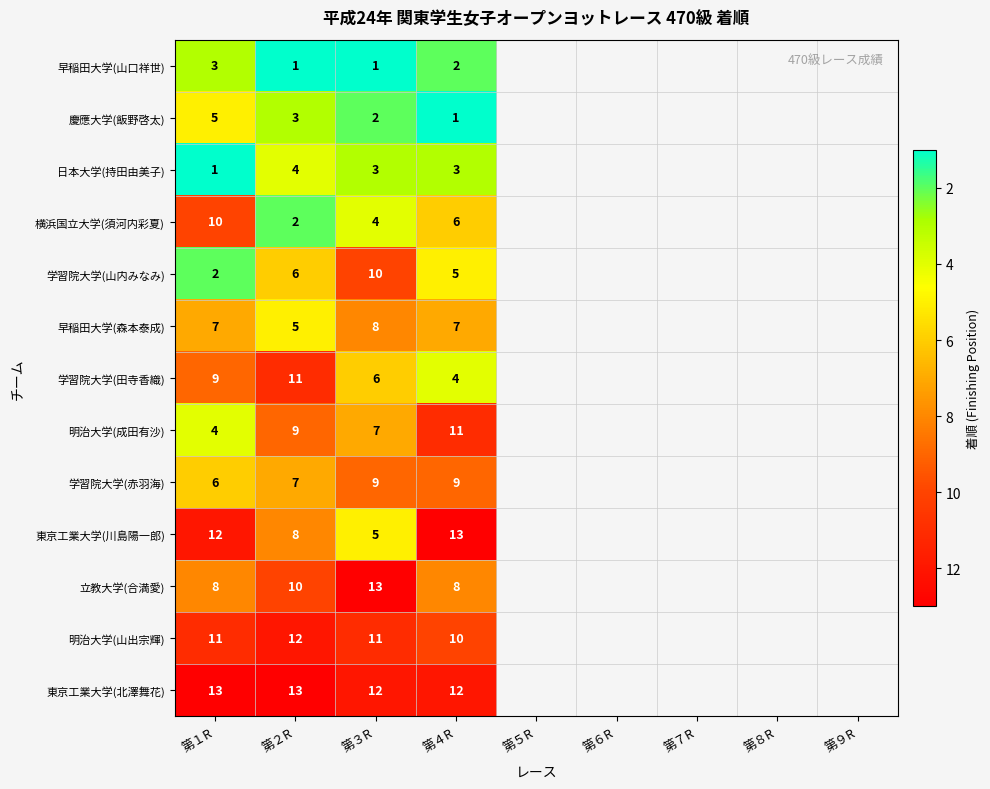

At how many categories does at least one series exceed 8?

4